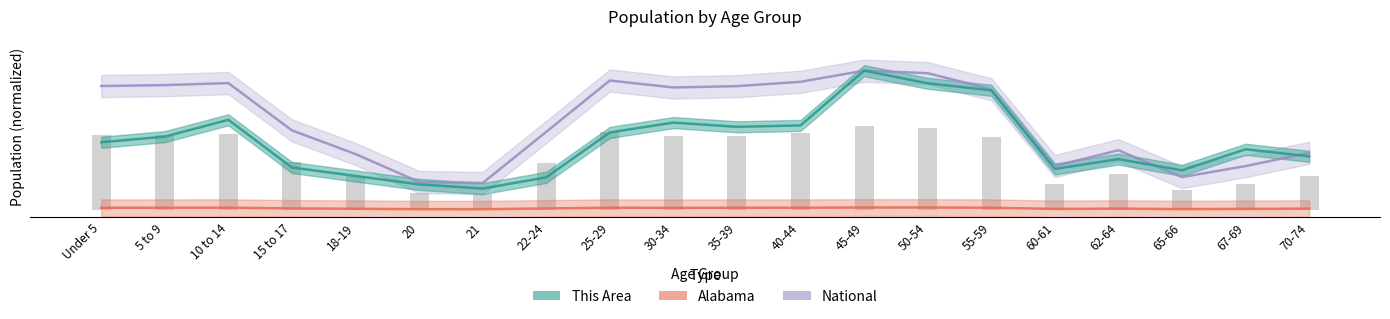

Is it true that This Area equals 0.6 at 35-39?

True